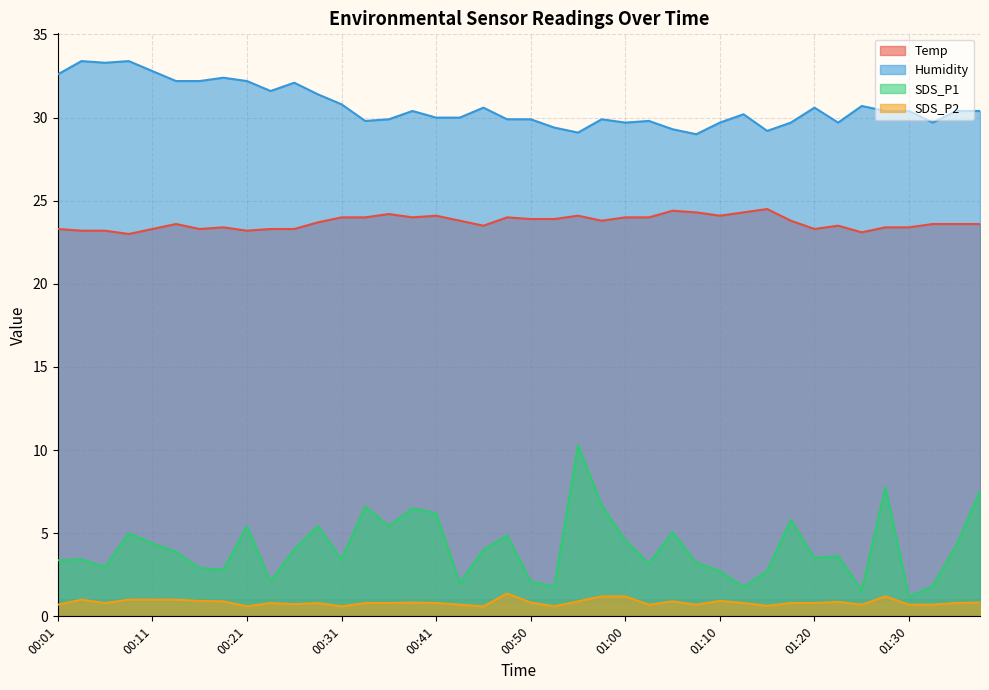

Between 01:08 and 00:01, which is larger?

01:08